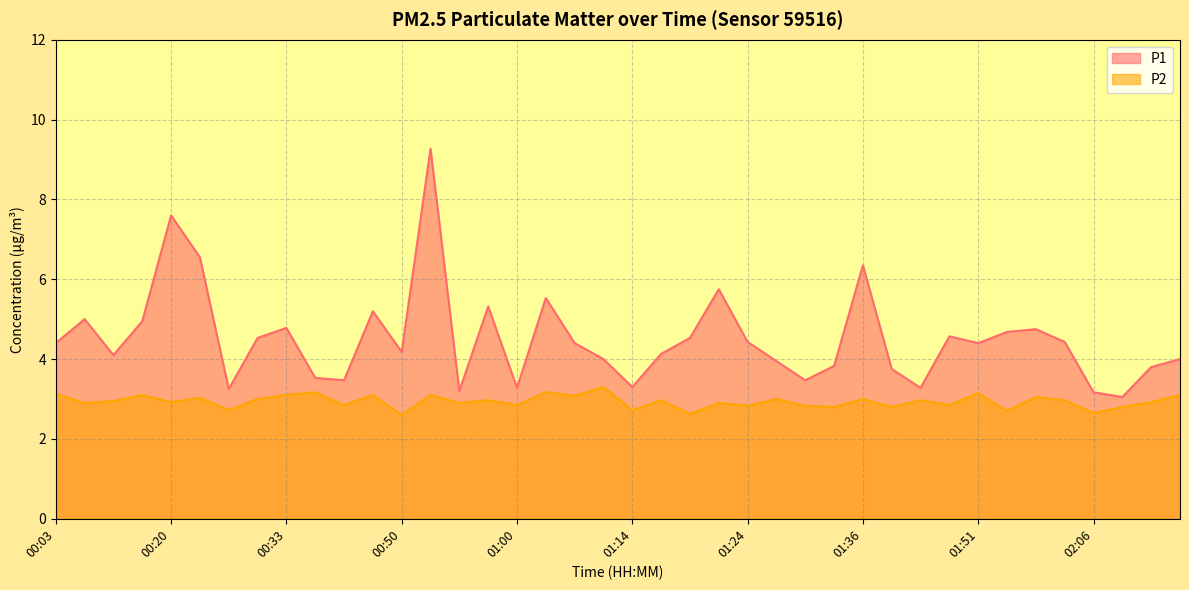

What is the approximate value of P1 at 02:08?

3.0